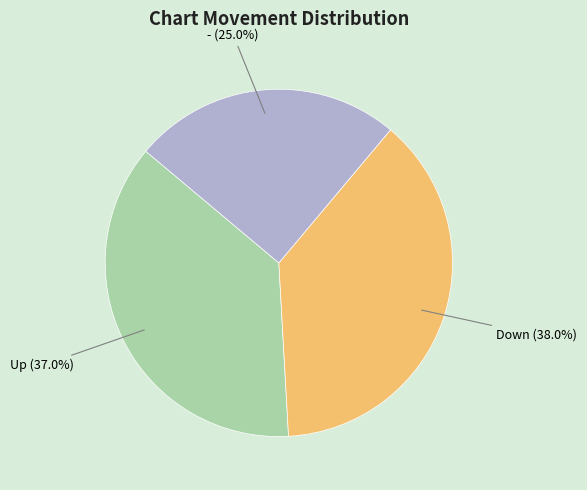

How many segments does this pie chart have?

3